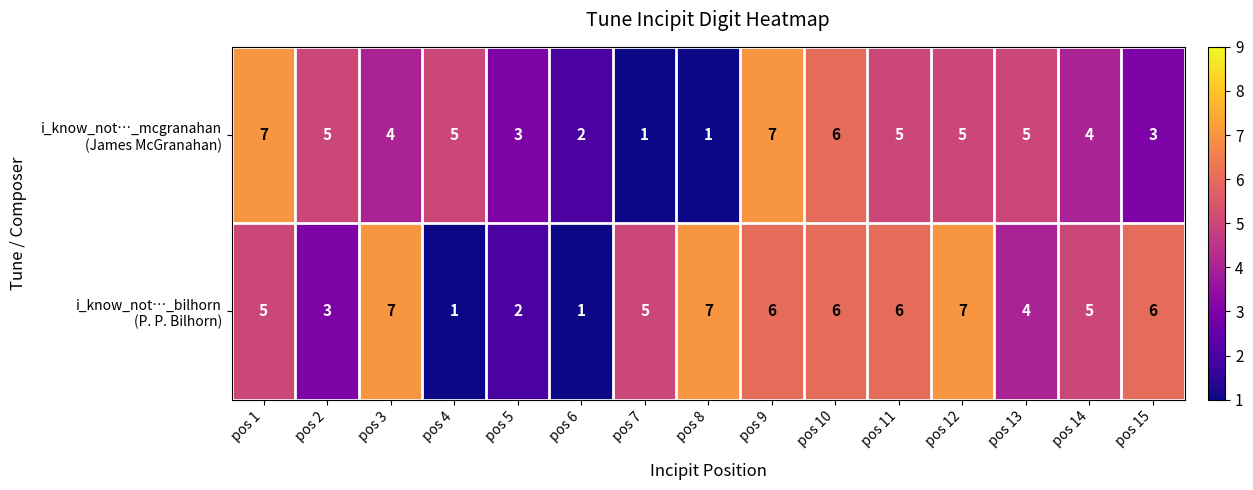

What is the maximum value shown in the chart?

7